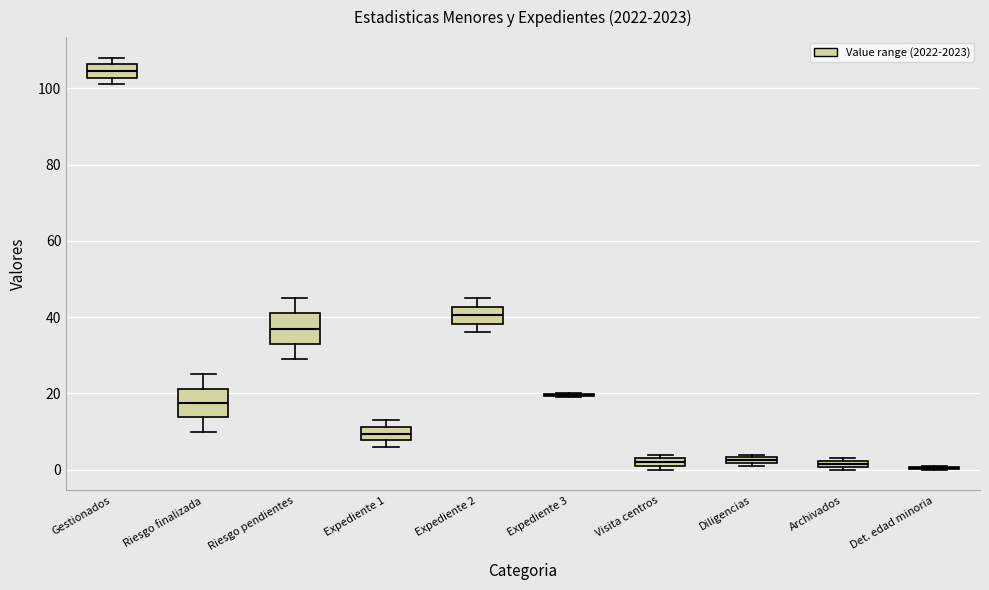

Where is the lower edge of the box for Expediente 1 on the y-axis? The values are not printed on the chart, so give them approximately, as read against the axis.

8